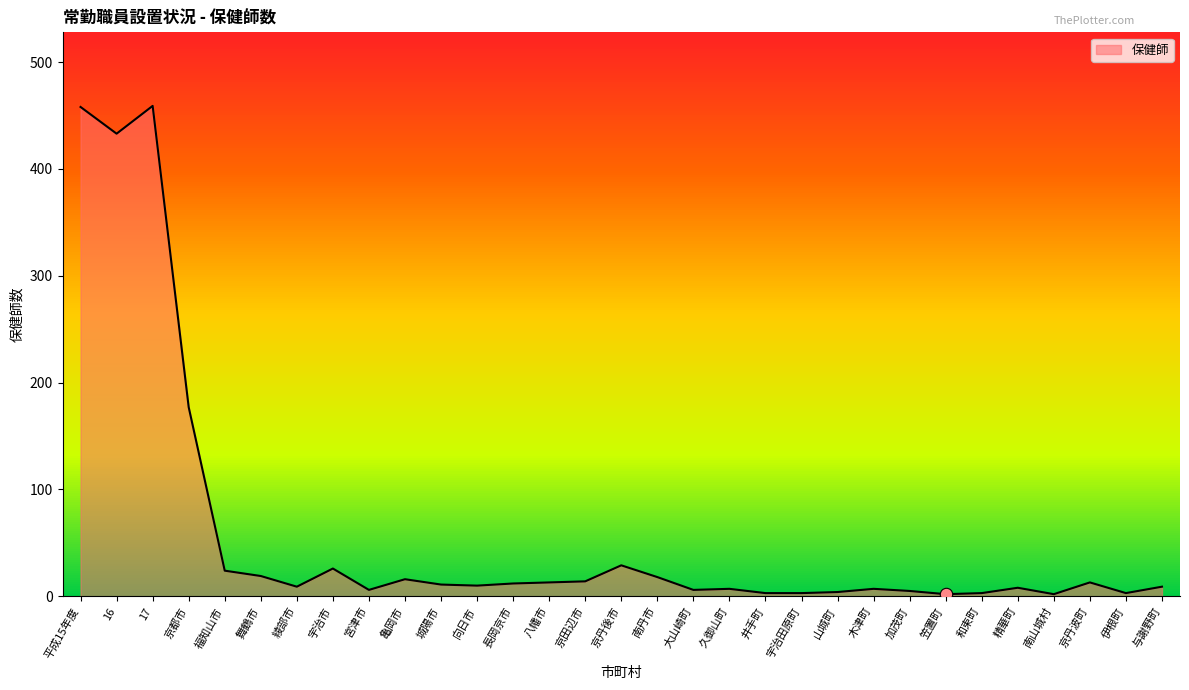

What is the change in value from 京丹後市 to 笠置町?

-27